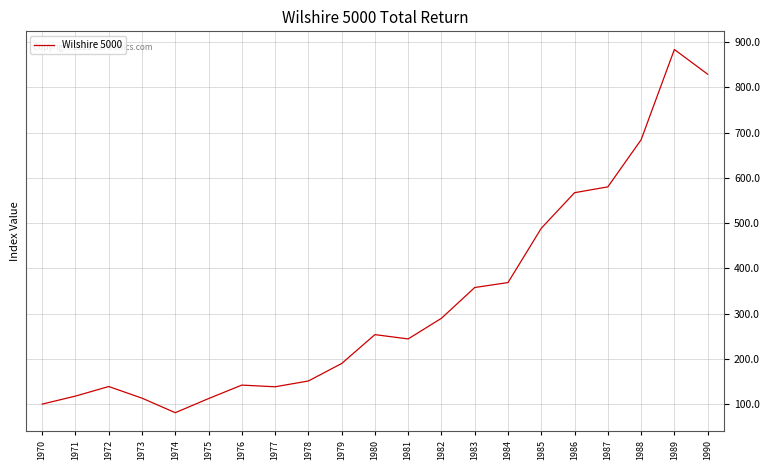

Is it true that the value at 1976 is 142.0?

True